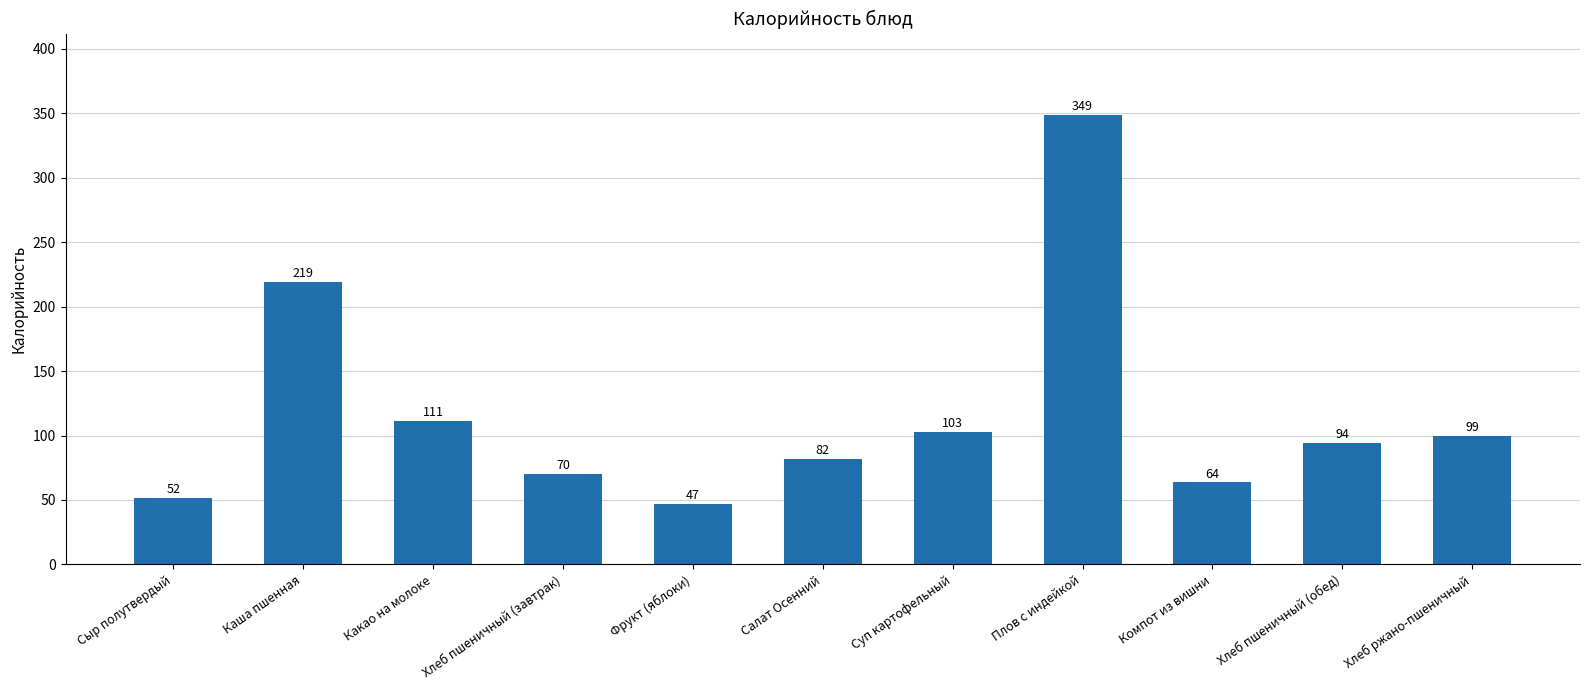

List the labels in order of value, largest first.

Плов с индейкой, Каша пшенная, Какао на молоке, Суп картофельный, Хлеб ржано-пшеничный, Хлеб пшеничный (обед), Салат Осенний, Хлеб пшеничный (завтрак), Компот из вишни, Сыр полутвердый, Фрукт (яблоки)